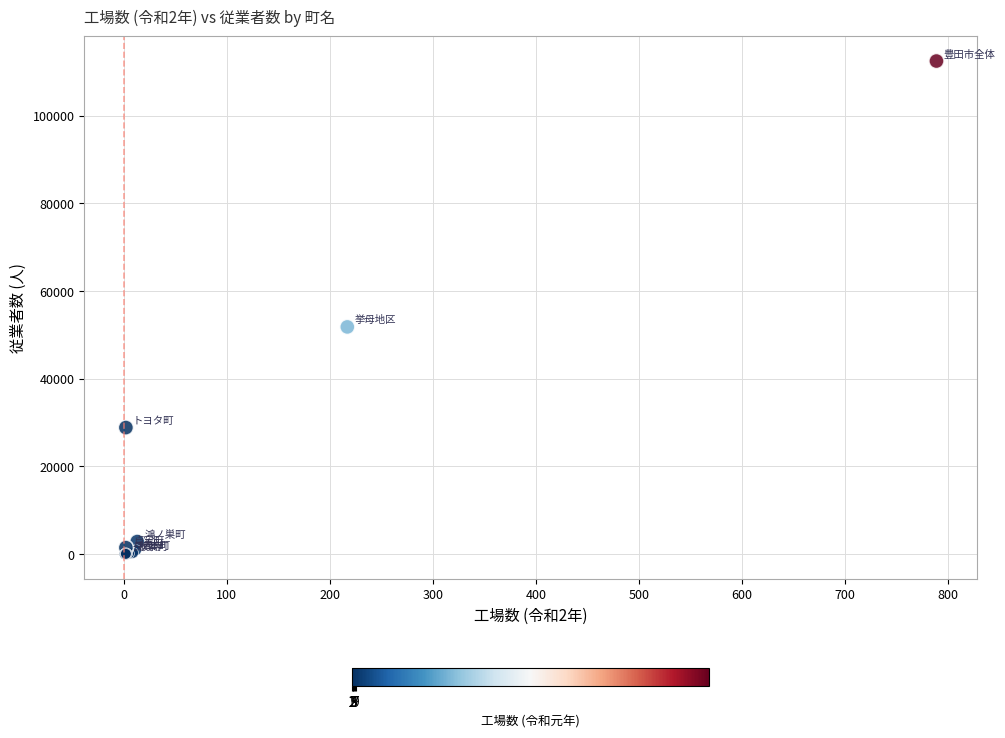

What Y value in the scatter plot is closest to 56244?

51828